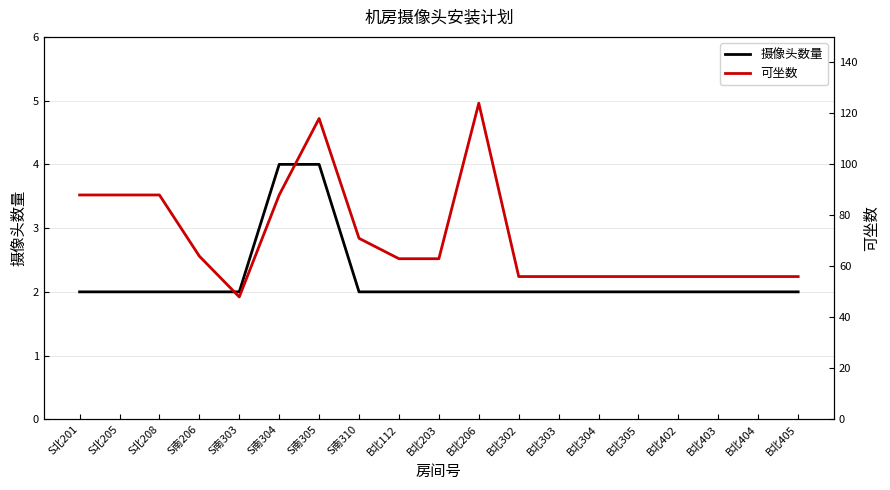

Rank the categories by 摄像头数量 value from highest to lowest.

S南304, S南305, S北201, S北205, S北208, S南206, S南303, S南310, B北112, B北203, B北206, B北302, B北303, B北304, B北305, B北402, B北403, B北404, B北405